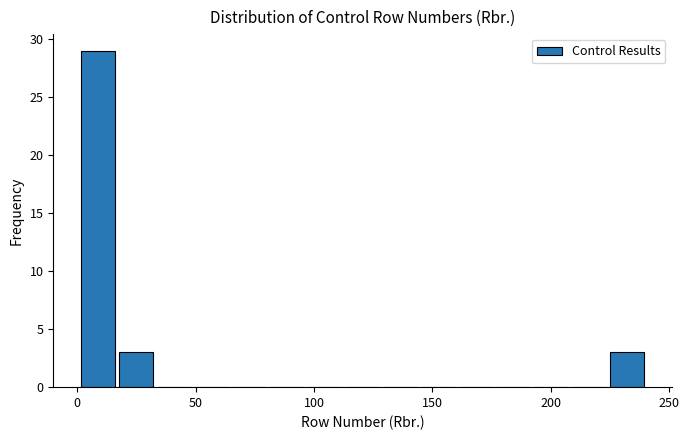

Around what value on the x-axis is the tallest bar? Give the approximate position of its centre, as read against the axis.

10